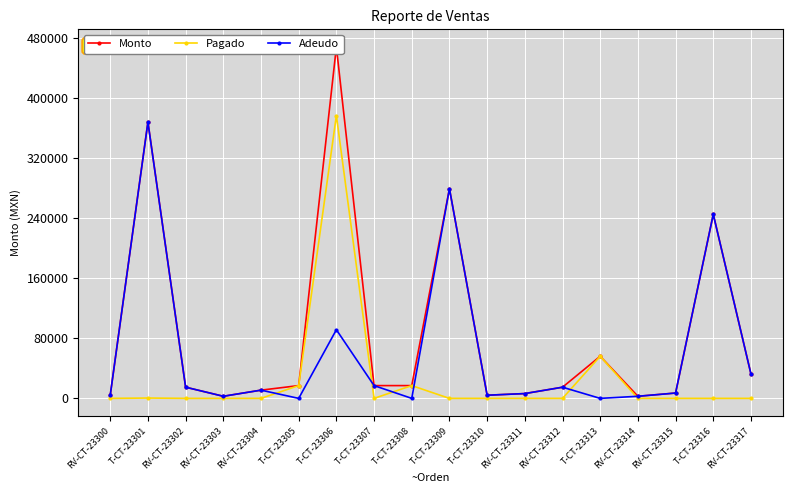

True or false: Monto and Pagado cross at least once.

False